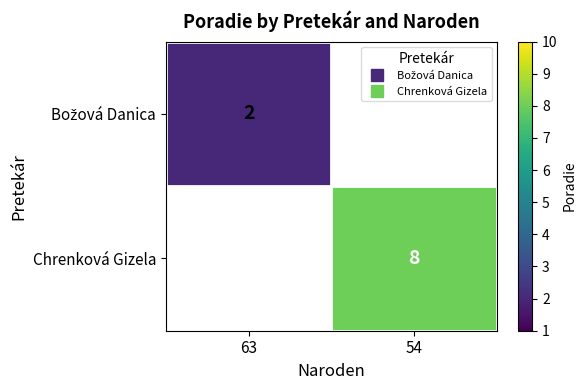

Which series has the widest spread of values?

Božová Danica